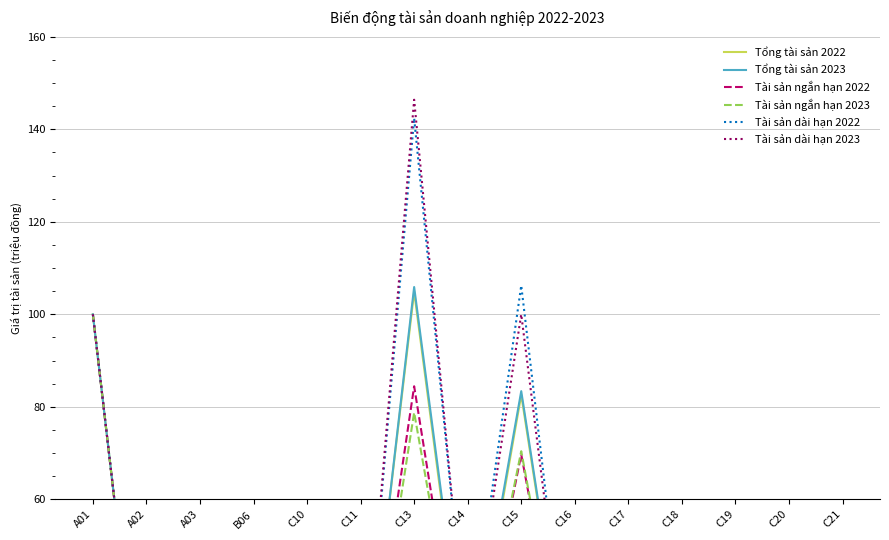

Is the value of Tổng tài sản 2023 at C14 greater than the value of Tài sản dài hạn 2022 at A02?

Yes